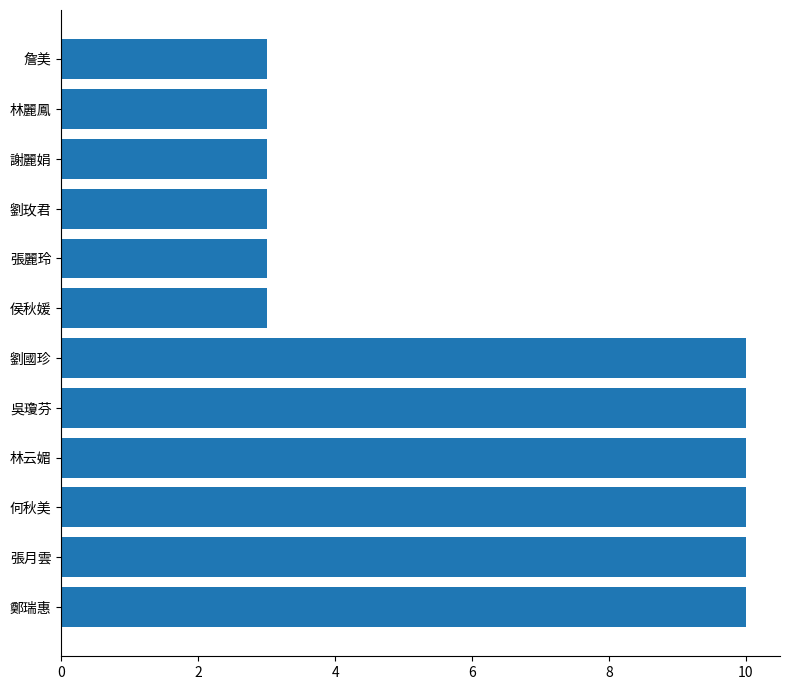

What is the difference between the maximum and minimum values?

7